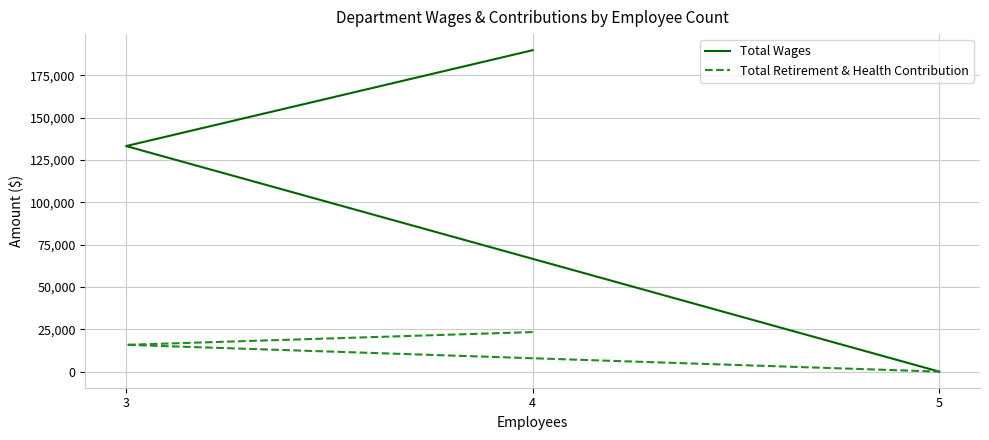

The Total Wages series shows 27562 at 3. True or false?

False